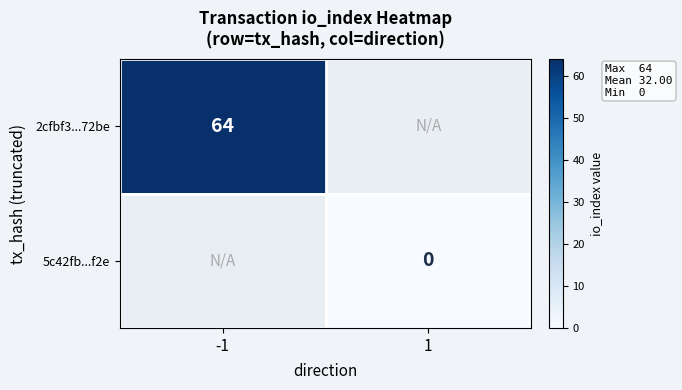

True or false: 2cfbf3...72be has a value of 26 at -1.

False